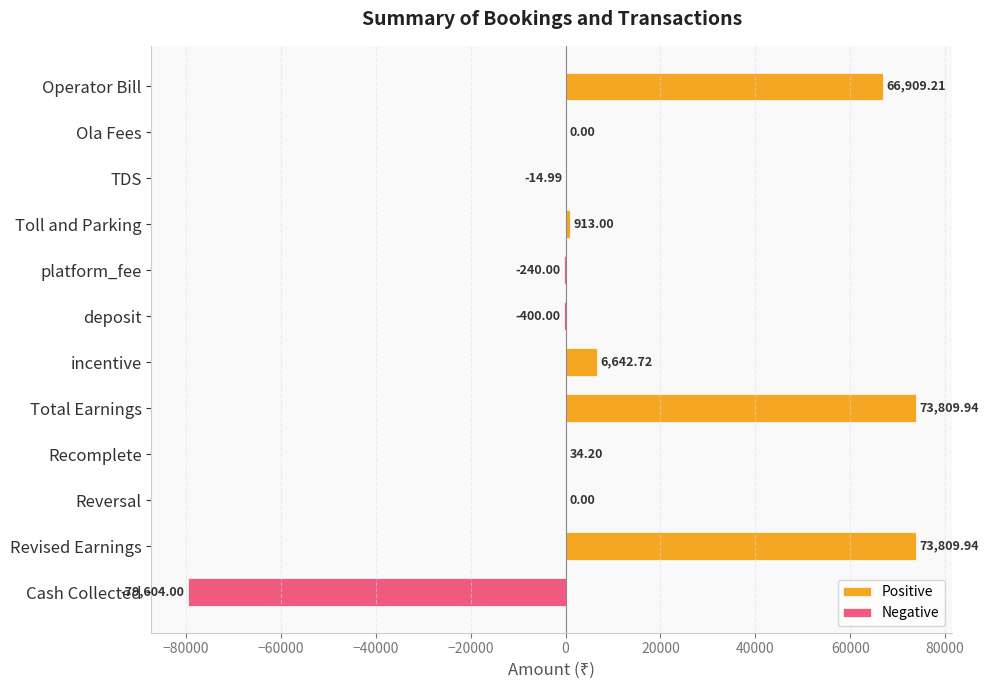

What is the minimum value shown in the chart?

-79604.0